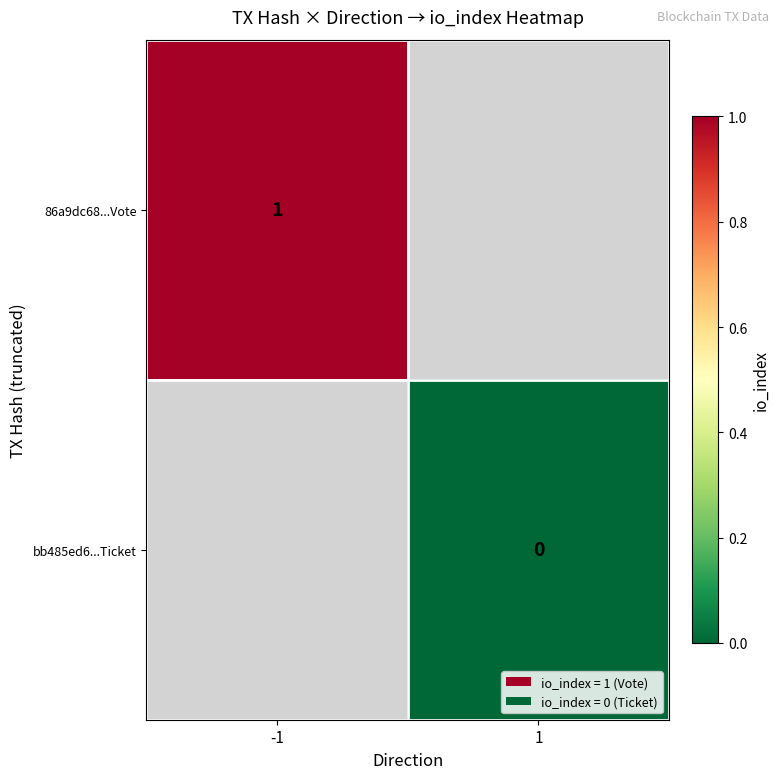

Is the value of 86a9dc68...Vote at -1 greater than the value of bb485ed6...Ticket at 1?

Yes